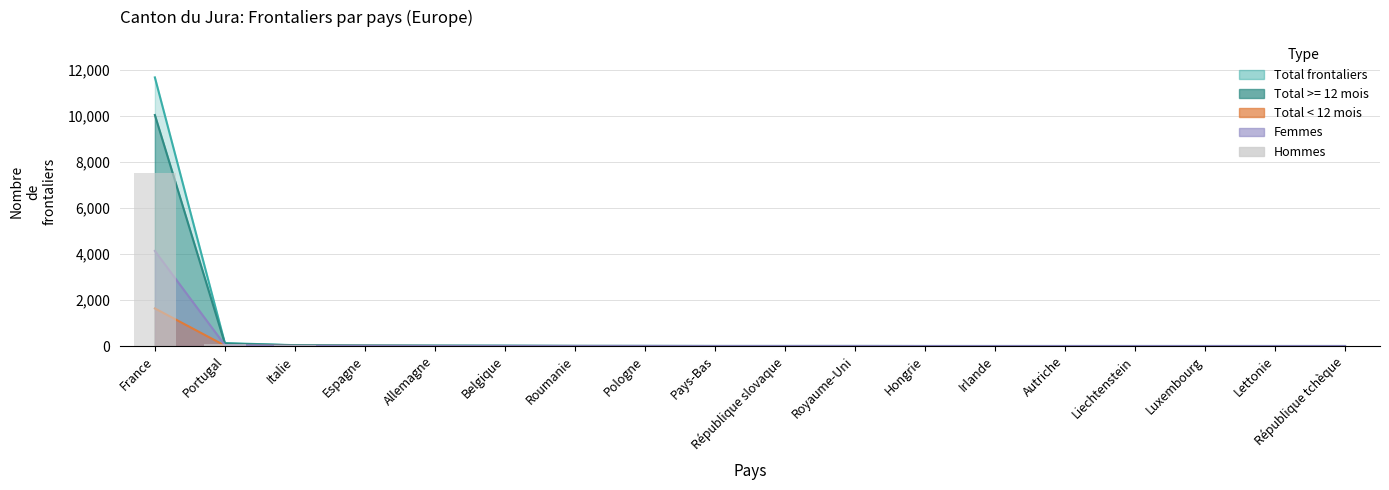

Count the number of categories in the chart.

18